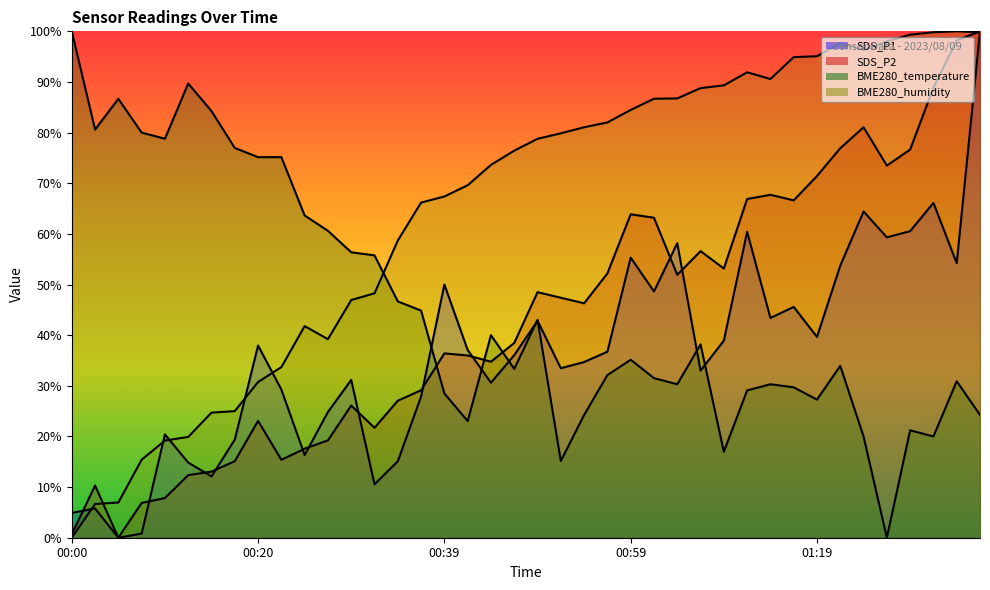

Is the value of BME280_humidity at 01:16 greater than the value of SDS_P1 at 00:34?

Yes